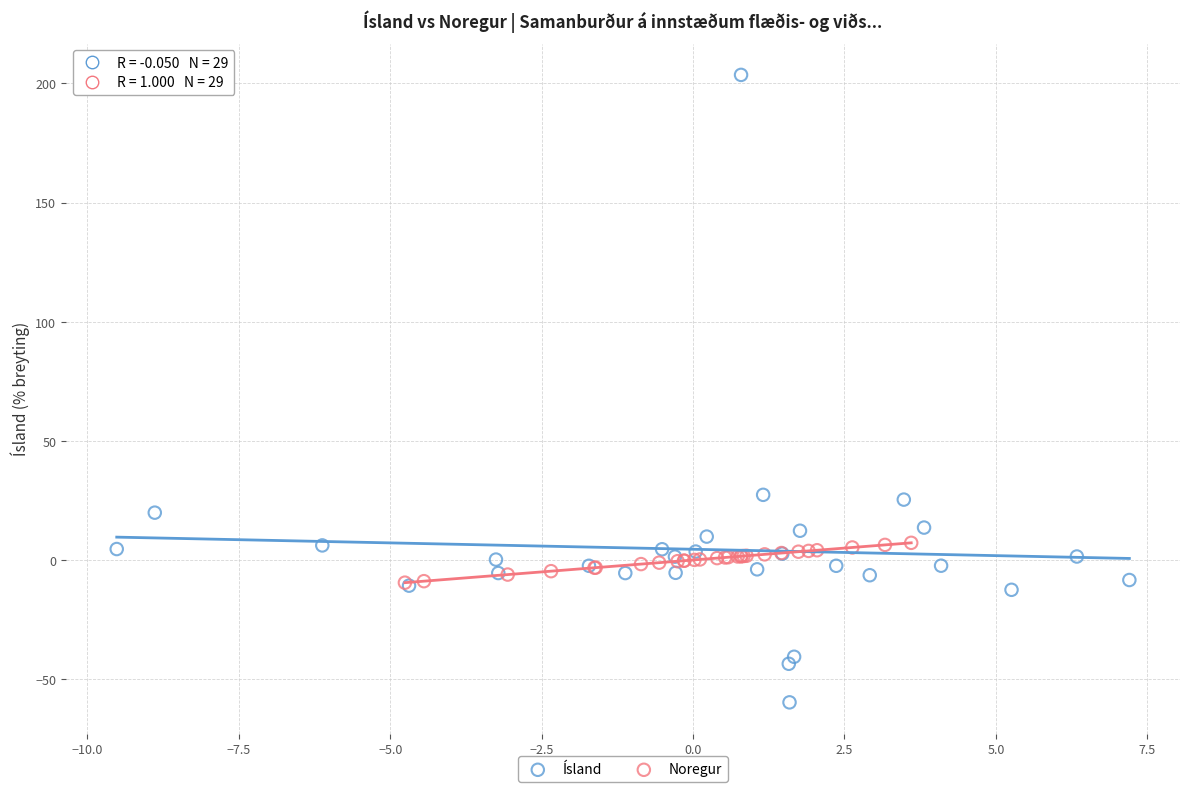

Which series contains the lowest Y value?

Ísland